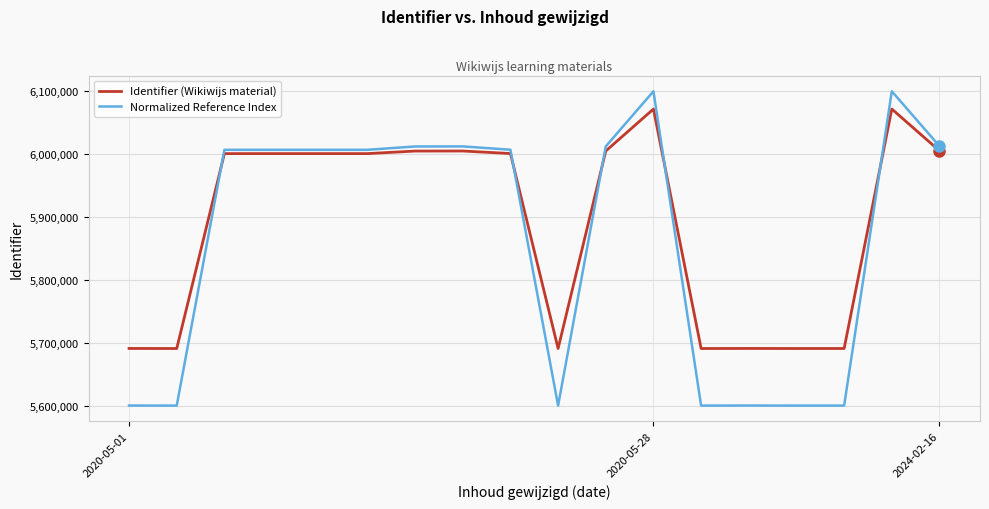

Is this an area chart (filled region under the line)?

No